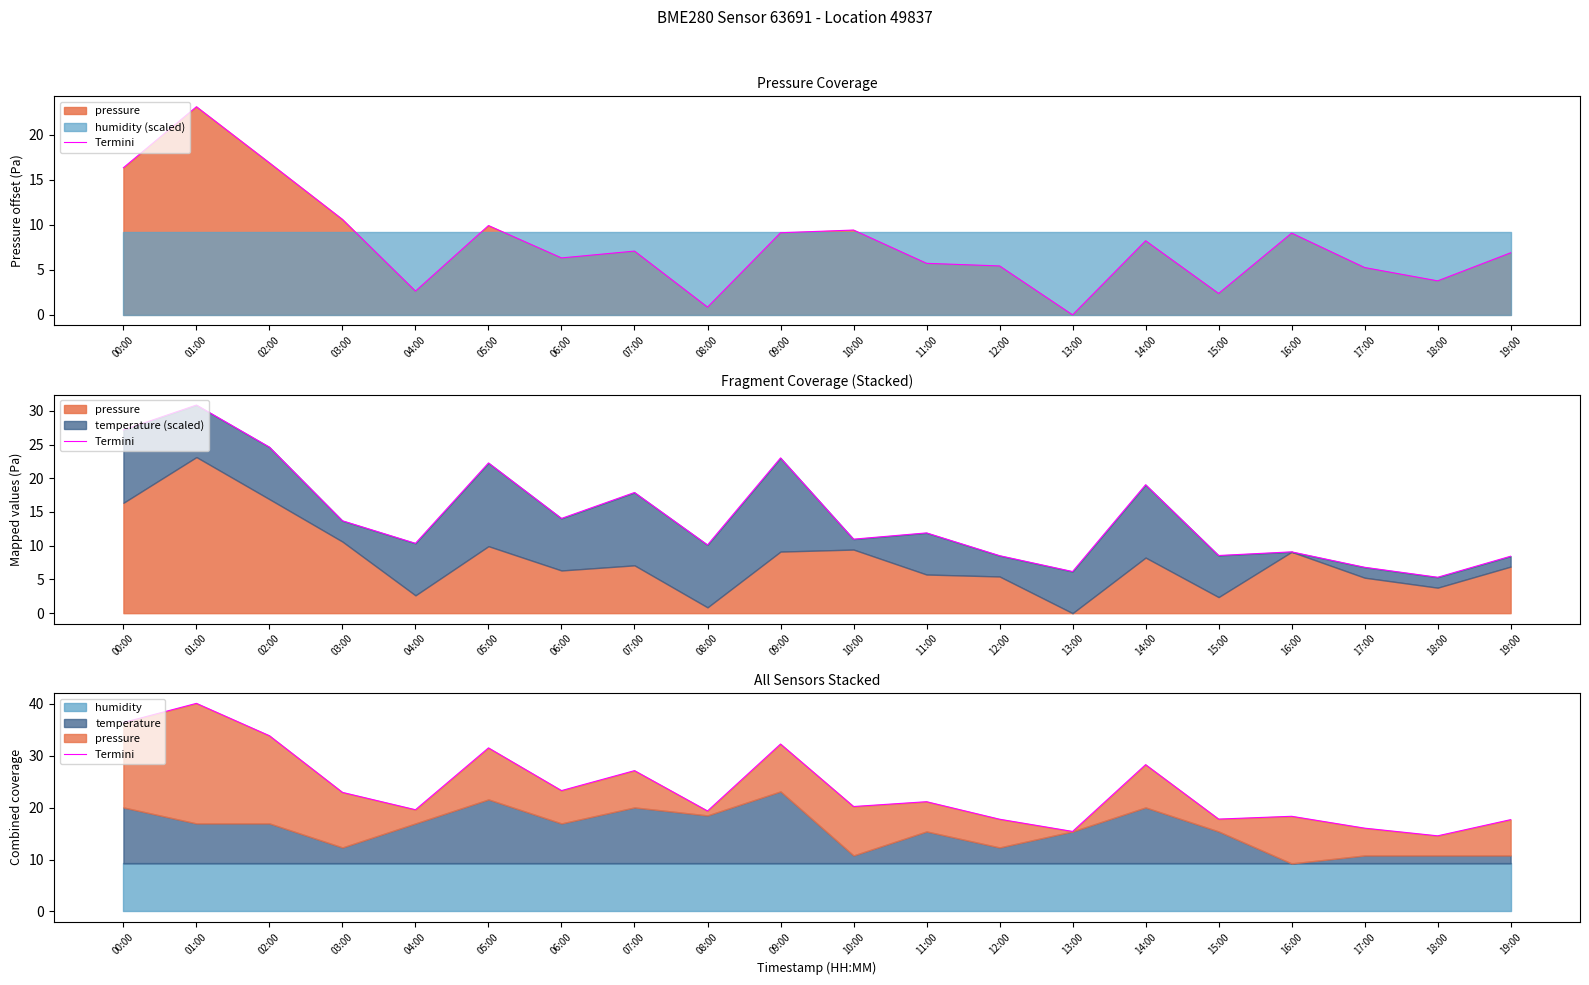

Between 13:00 and 03:00, which is larger?

03:00